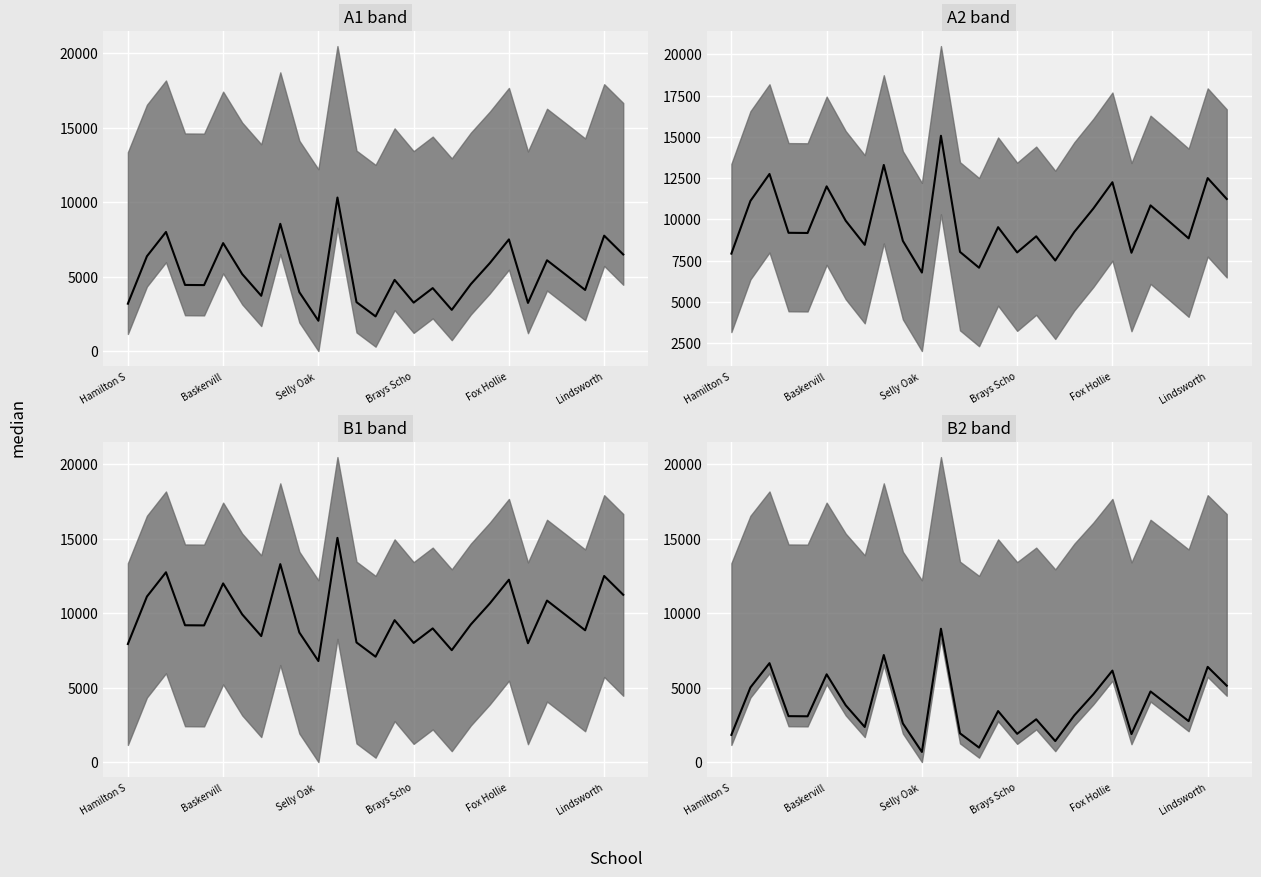

Is the value of A2 at 24 greater than the value of A3 at 11?

No